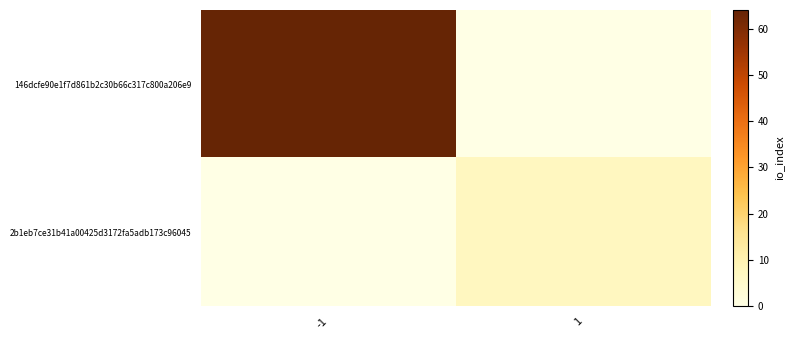

What is the total value across all series at 1?

7